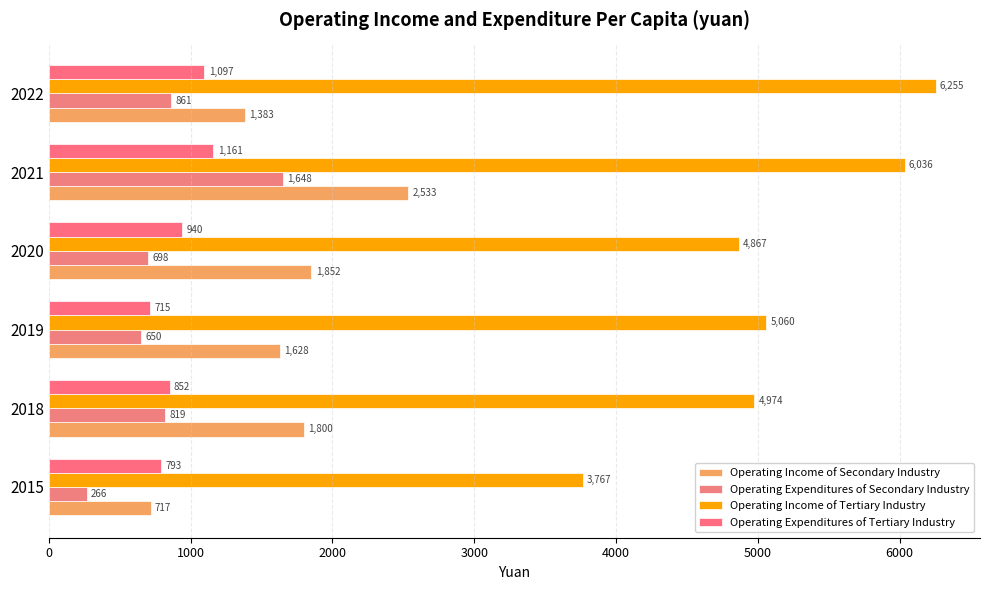

Count the number of data series in this chart.

4